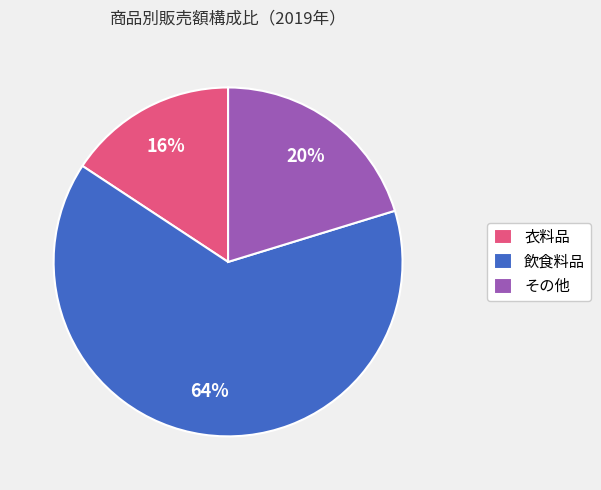

Combined, do 飲食料品 and 衣料品 account for over 50%?

Yes